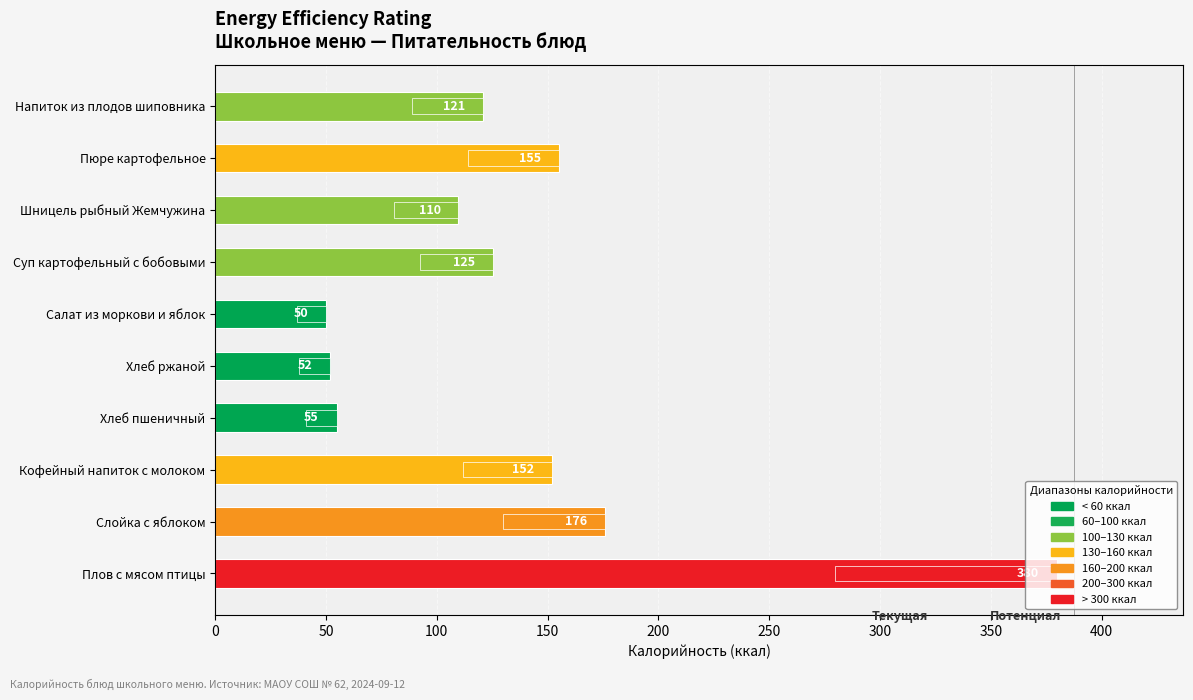

What is the highest value of the Калорийность (текущая) series?

379.8